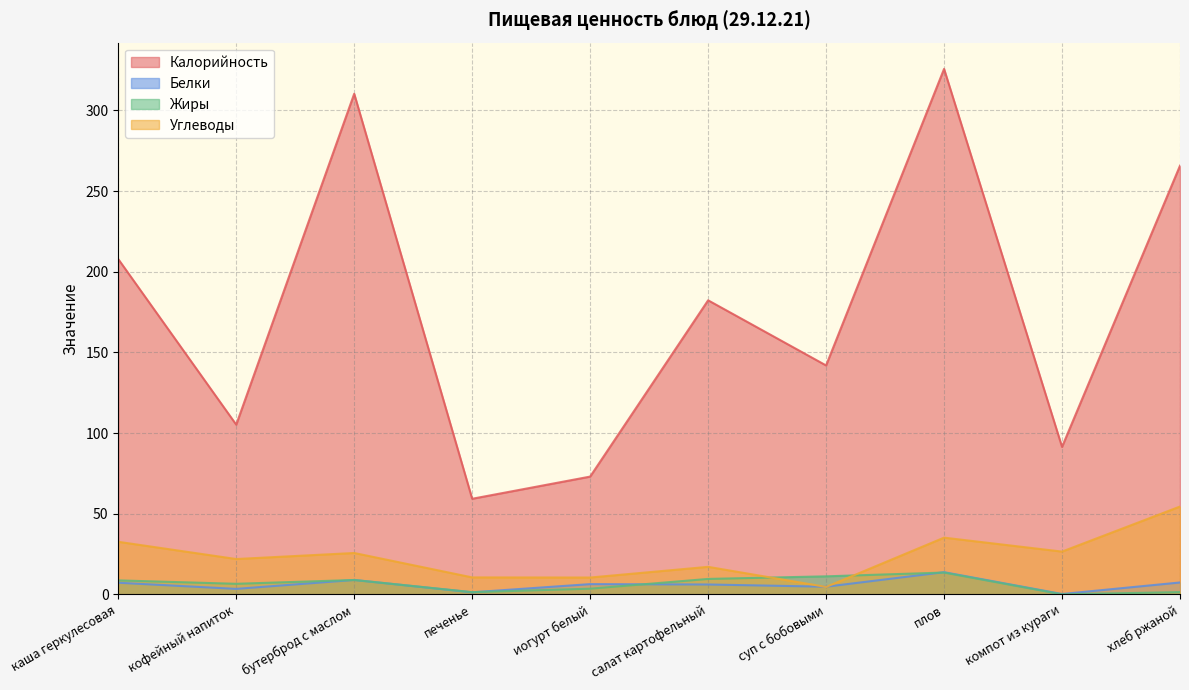

The value of Белки at компот из кураги is 0.1. True or false?

False